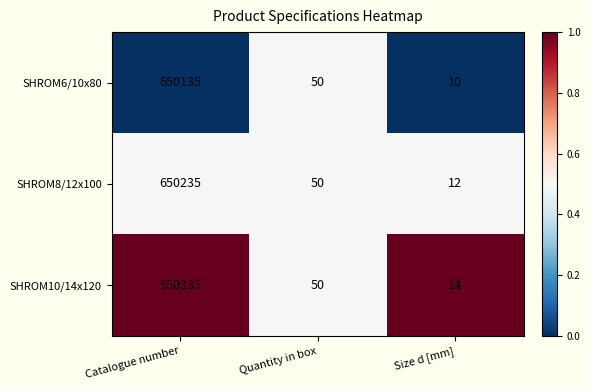

Is it true that SHROM8/12x100 equals 50 at Quantity in box?

True